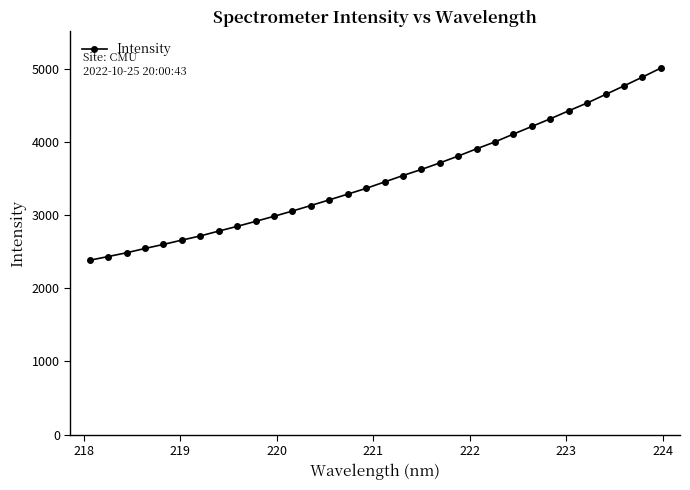

What is the difference between the maximum and minimum values?

2624.5